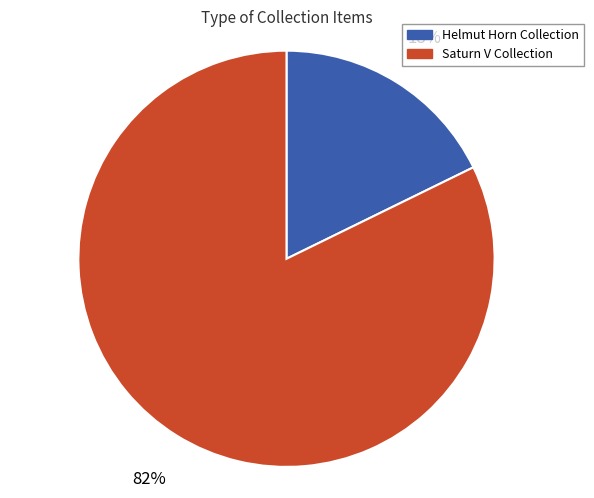

Is there any slice that represents more than half of the pie?

Yes